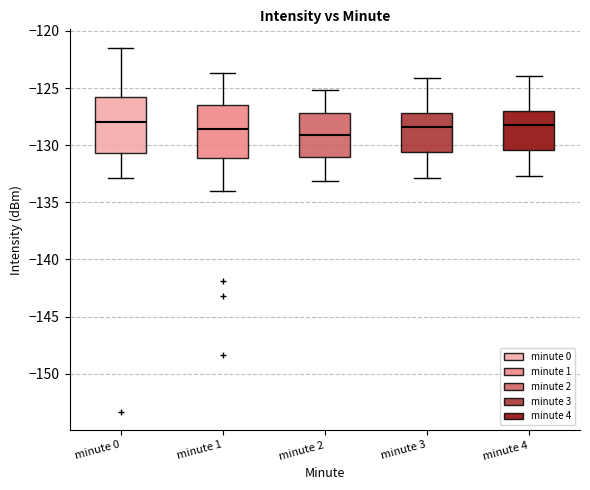

Reading left to right, transcribe this box plot: for each box, give where its median line is, the range the box spans, and where its two whiskers end, as read against the y-axis. The values are not printed on the chart, so give them approximately, as read against the axis.

minute 0: median -128.0, box -130.5 to -126.0, whiskers -133.0 to -121.5
minute 1: median -128.5, box -131.0 to -126.5, whiskers -134.0 to -123.5
minute 2: median -129.0, box -131.0 to -127.0, whiskers -133.0 to -125.0
minute 3: median -128.5, box -130.5 to -127.0, whiskers -133.0 to -124.0
minute 4: median -128.0, box -130.5 to -127.0, whiskers -132.5 to -124.0